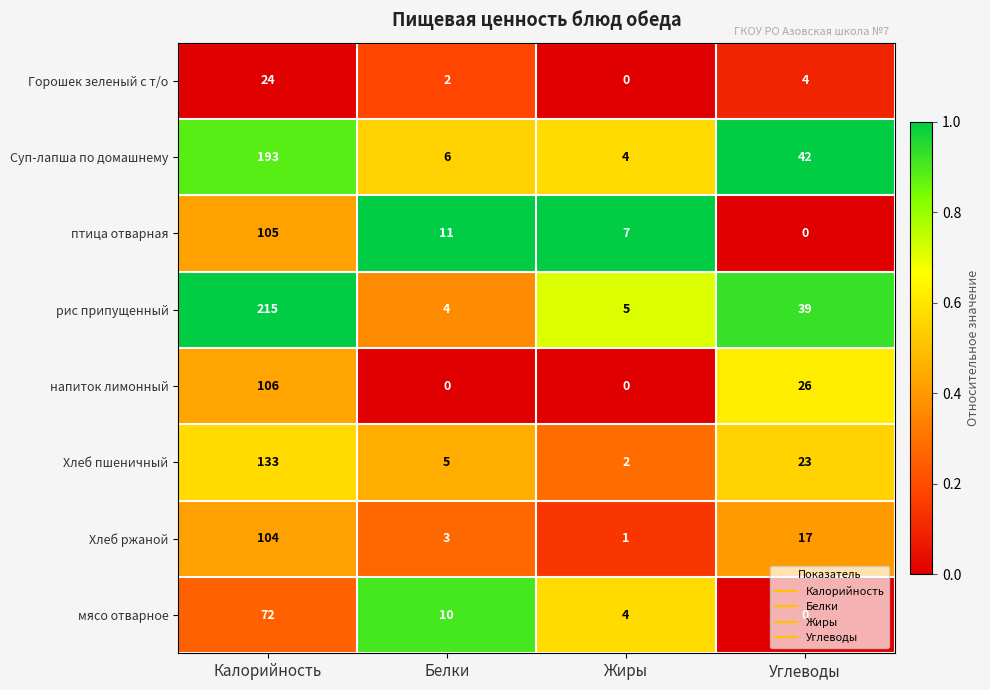

Which series has the largest range (max minus min)?

рис припущенный